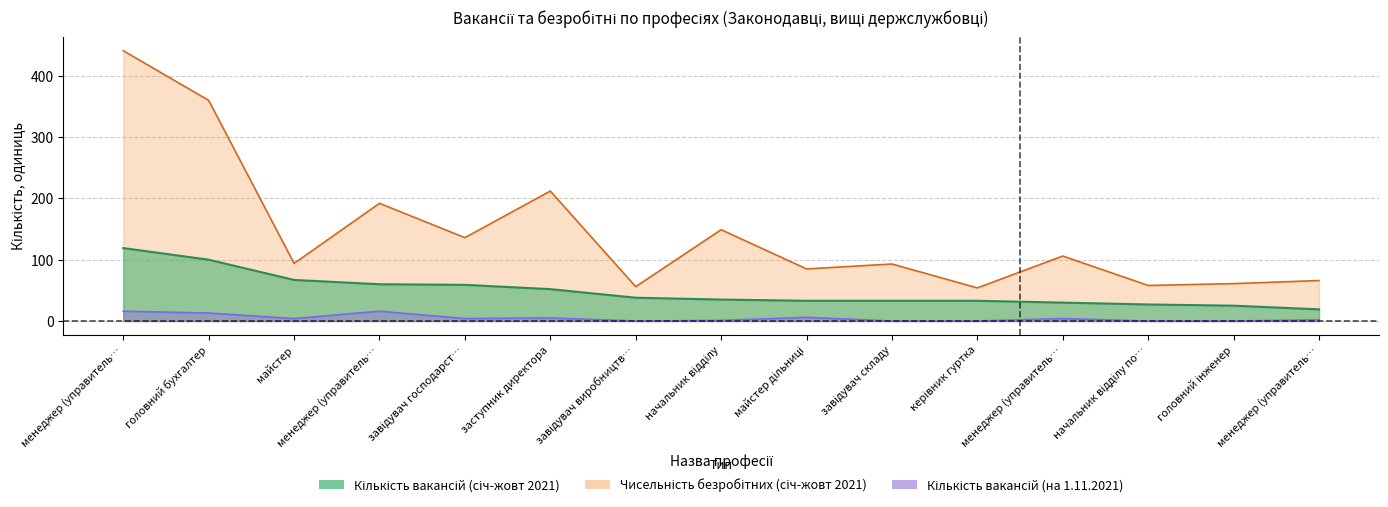

At which label is Кількість вакансій (січ-жовт 2021) closest to 69?

майстер